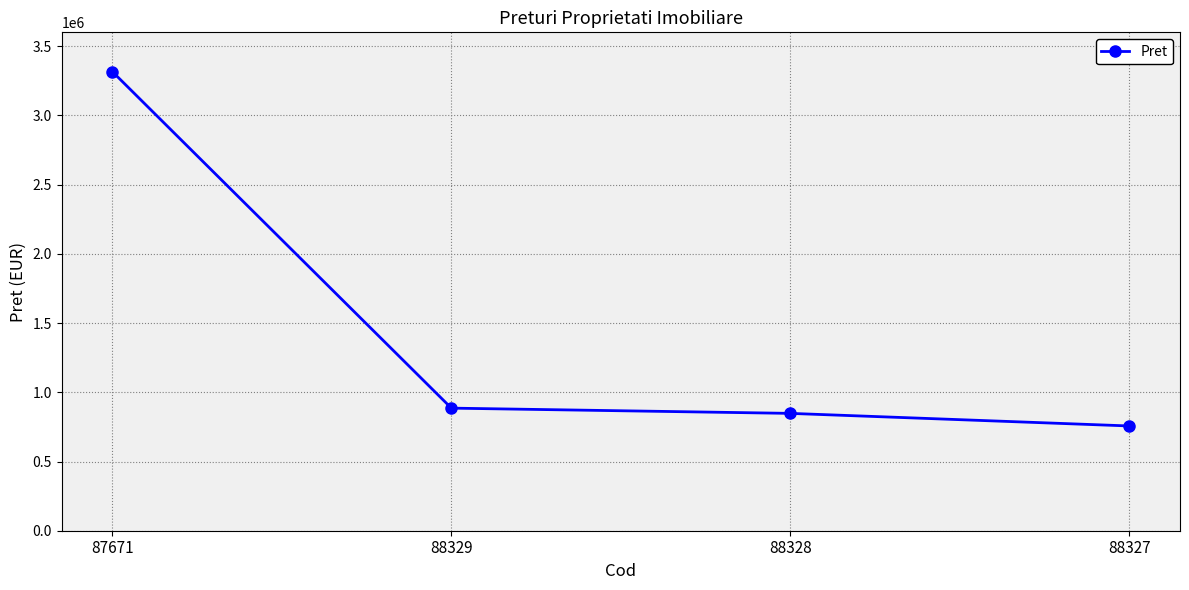

Reading left to right, extract all data points from this chart.

87671=3315230	88329=885502	88328=847612	88327=756728